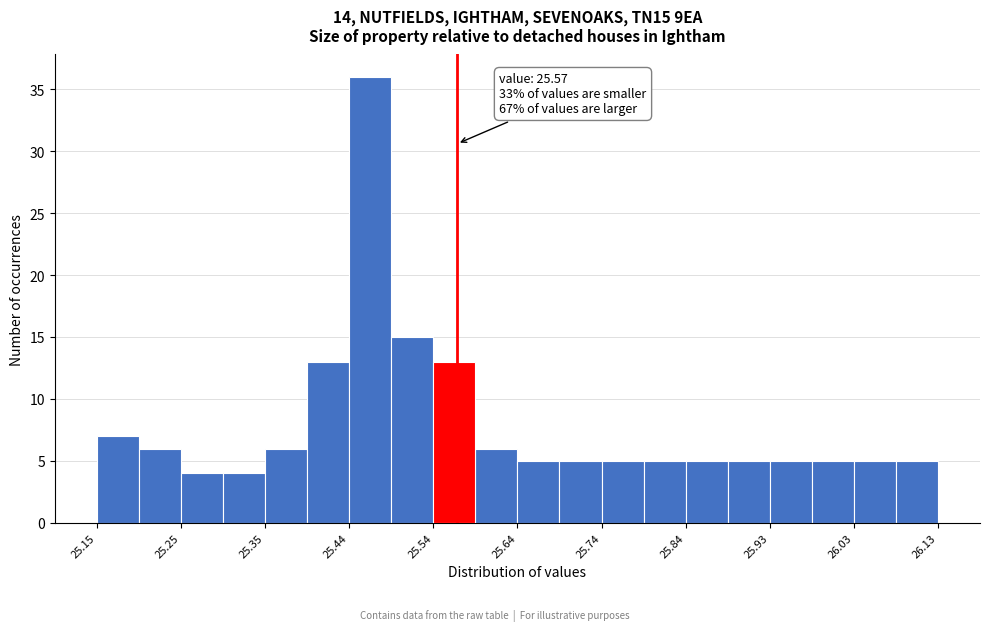

Which range on the x-axis has the tallest bar?

25.444 to 25.493